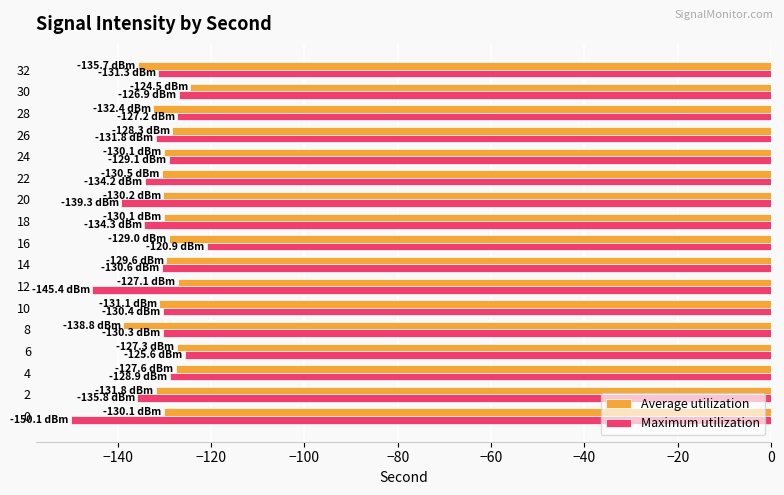

Between 12 and 16, which series saw the biggest shift?

Maximum utilization